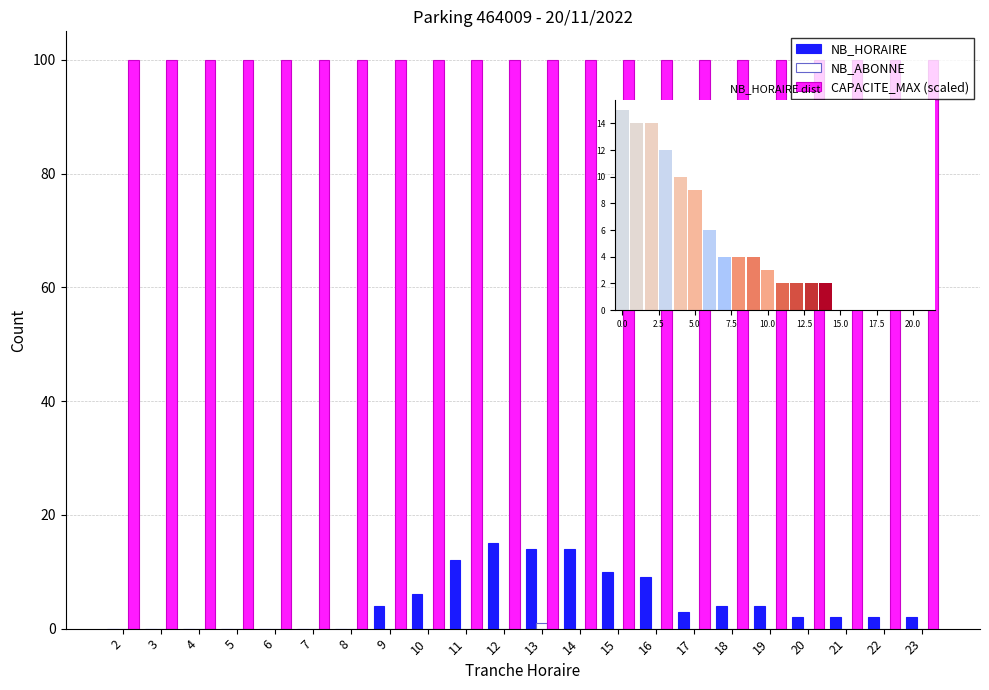

What is the value of the NB_HORAIRE bar at the 9th from the left?

6